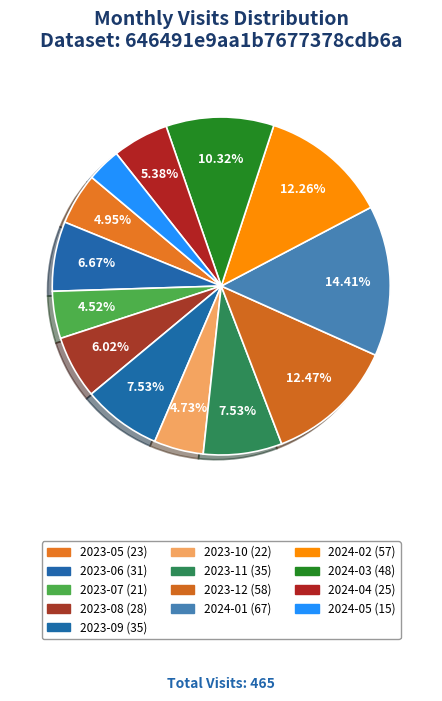

To the nearest percent, what is the combined percentage of 2023-10 and 2024-01?

19%